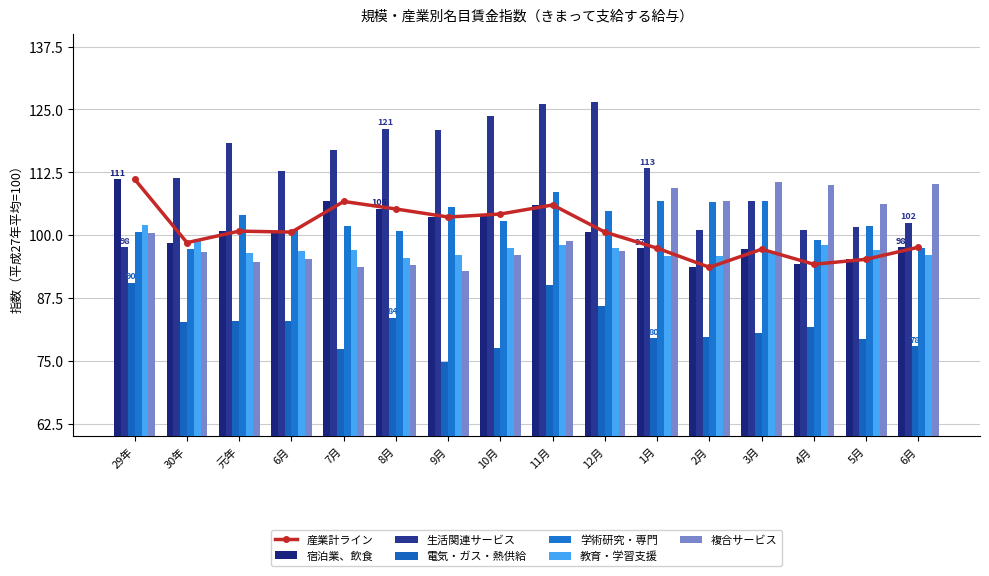

At which category is the sum across all series the highest?

11月